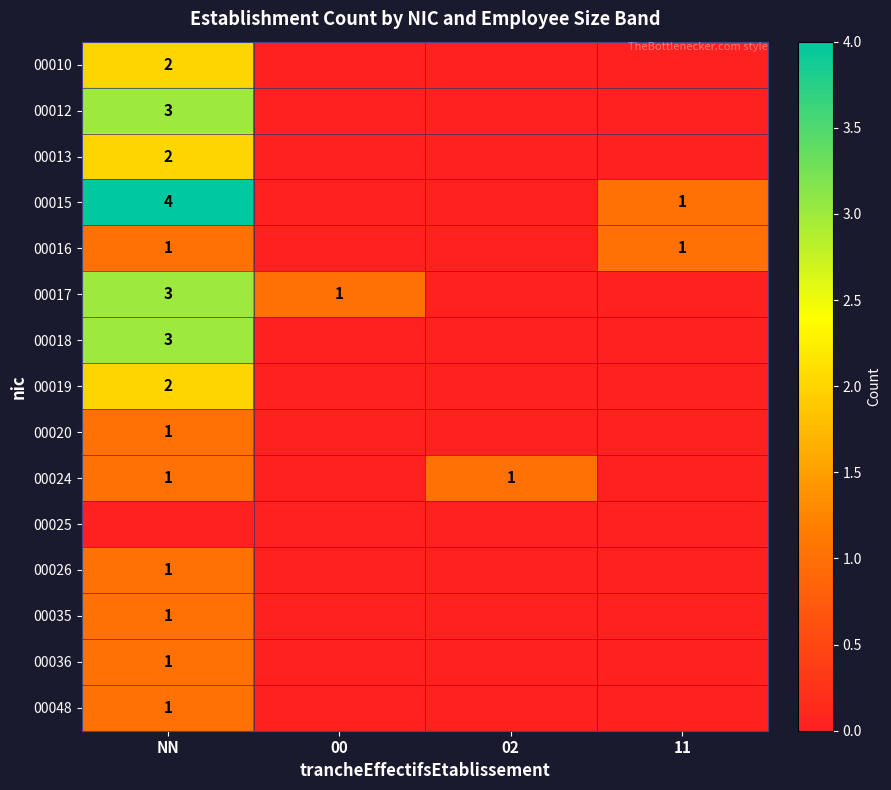

Which series has the largest range (max minus min)?

00015